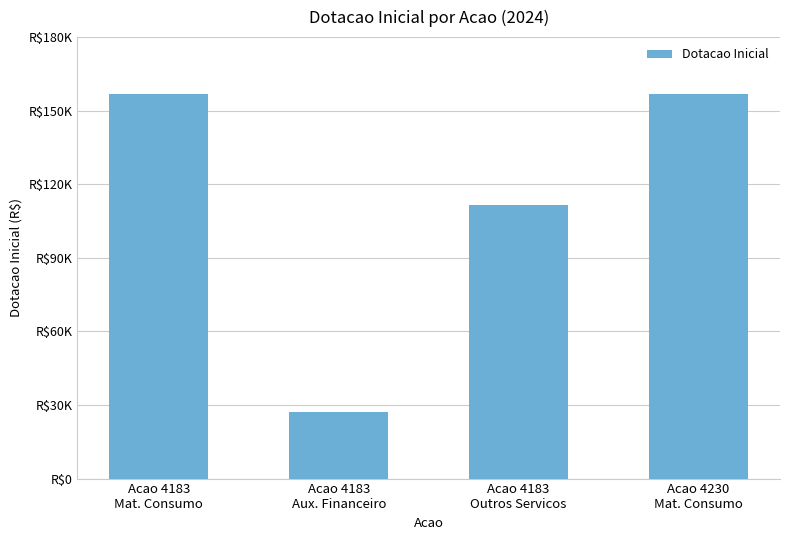

Reading left to right, transcribe all the data shown in this chart.

156776	27324	111550	156776